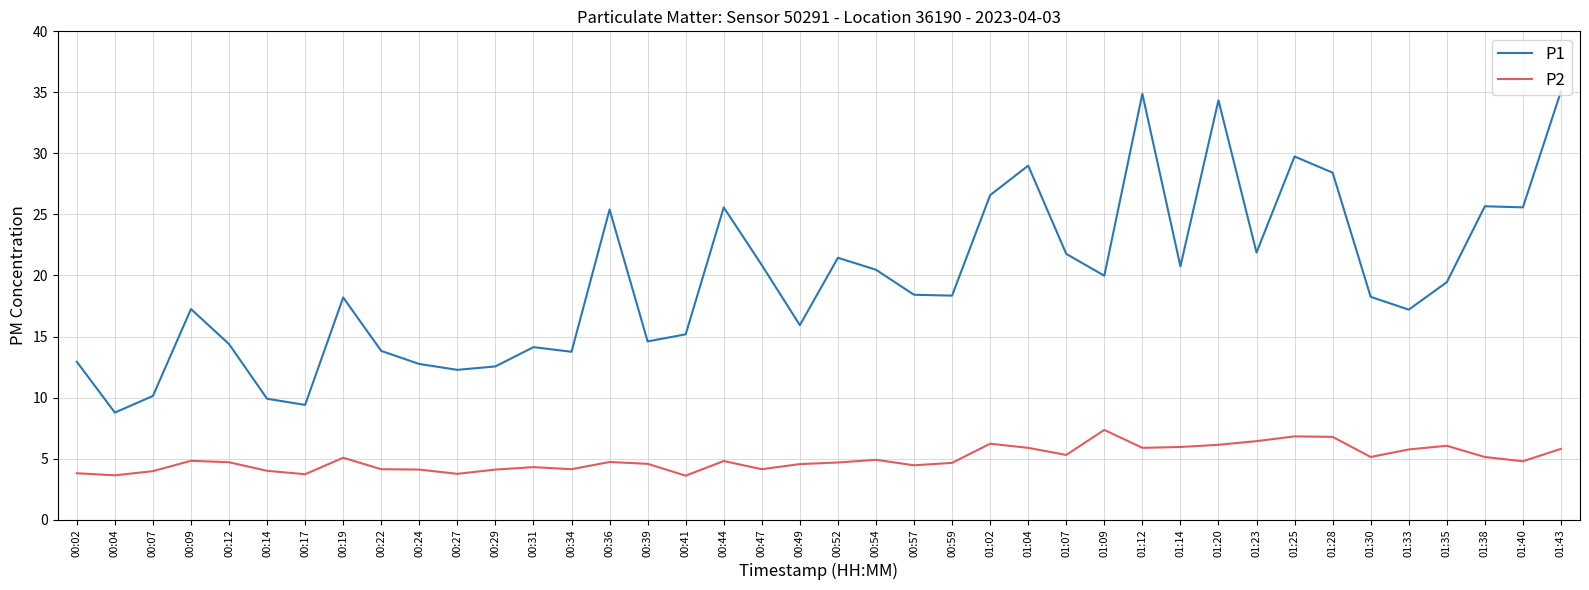

What is the difference between the highest and lowest values at 00:31?

9.8